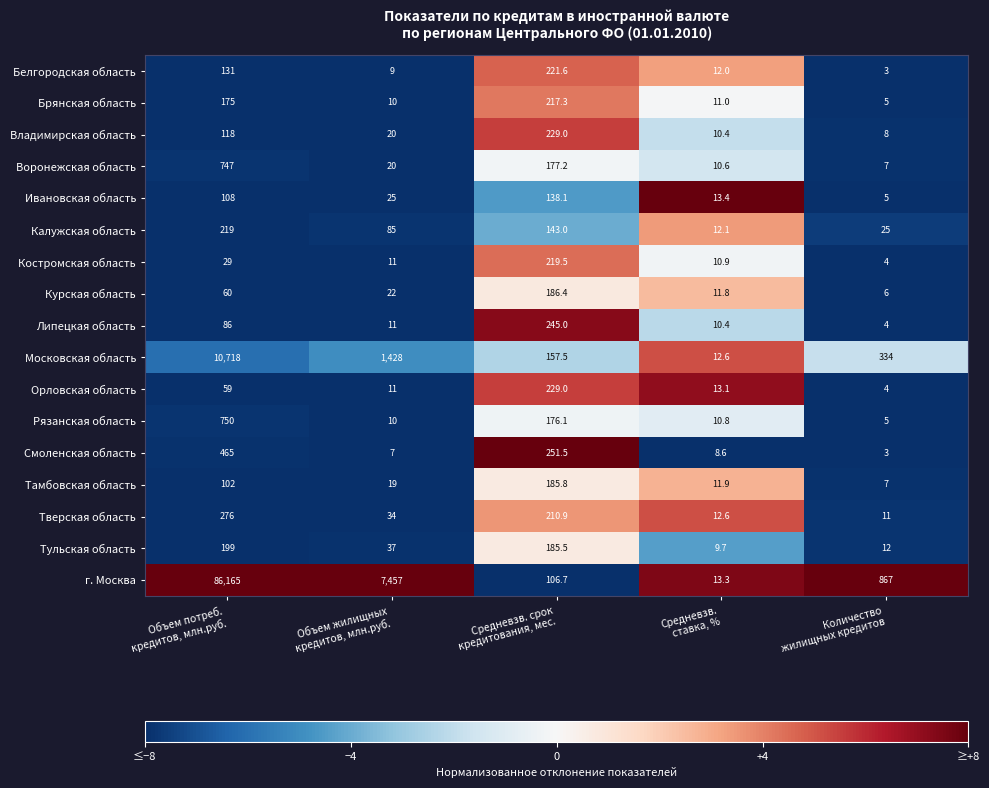

What is the difference between the maximum and minimum values in the Липецкая область series?

241.0